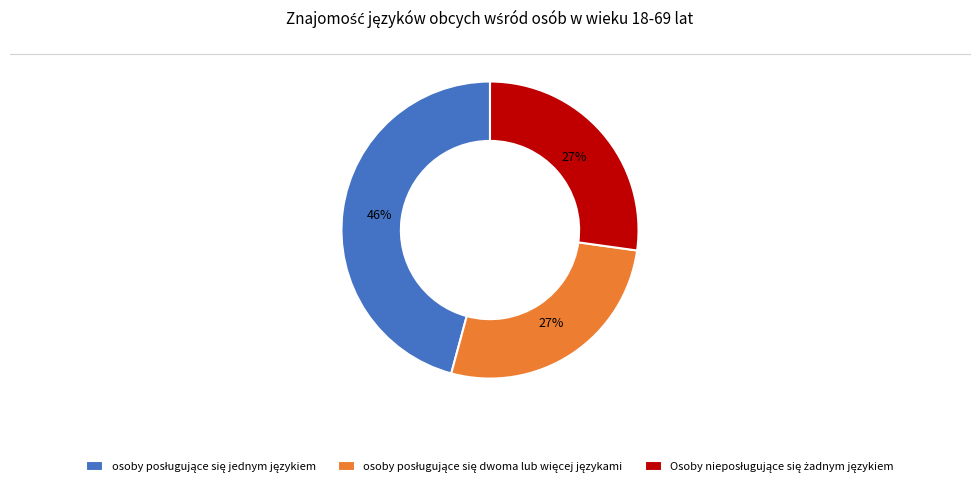

To the nearest percent, what is the average slice percentage?

33%